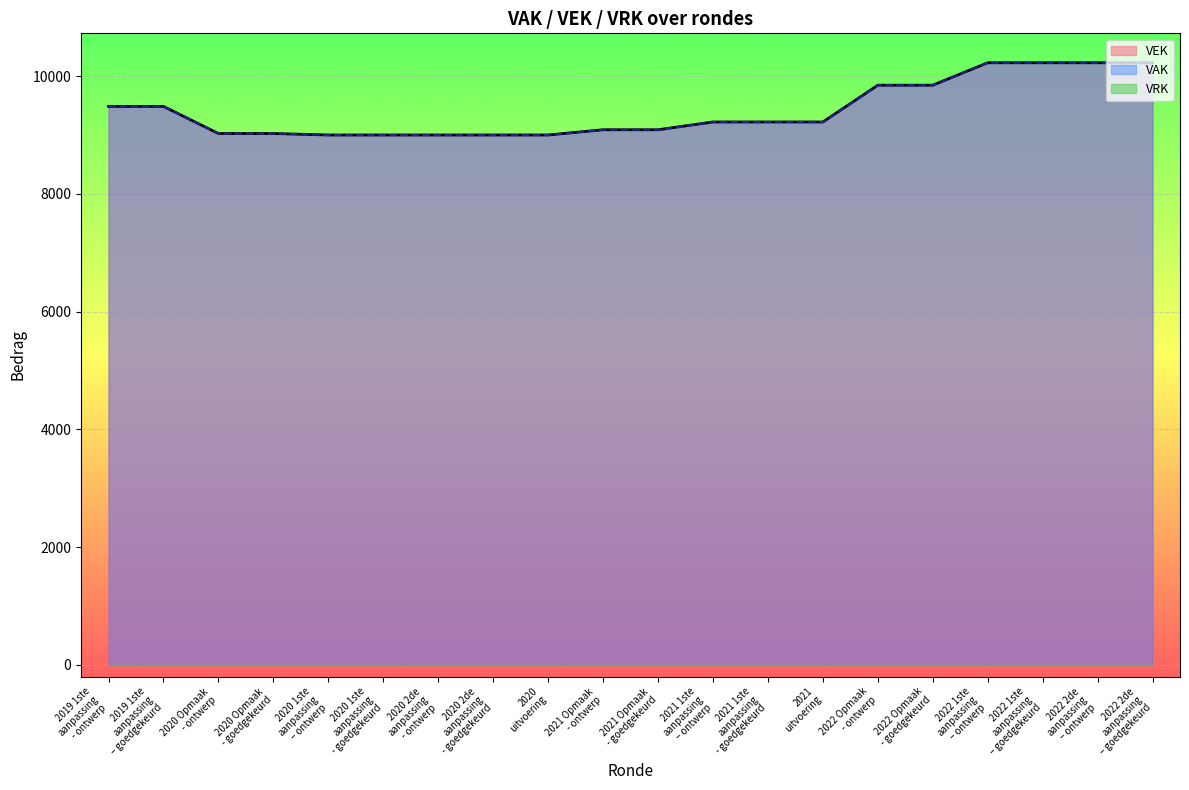

Reading left to right, what are all the values shown in this chart?

VAK: 9486	9486	9025	9025	9000	9000	9000	9000	9000	9089	9089	9221	9221	9221	9846	9846	10227	10227	10227	10227
VEK: 9486	9486	9025	9025	9000	9000	9000	9000	9000	9089	9089	9221	9221	9221	9846	9846	10227	10227	10227	10227